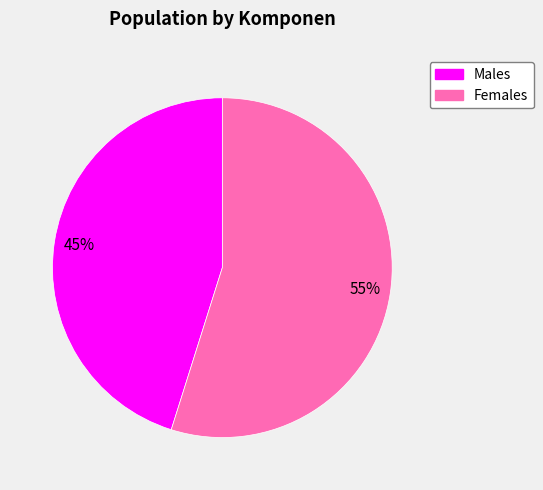

To the nearest percent, what is the difference between the largest and smallest slice percentages?

10%